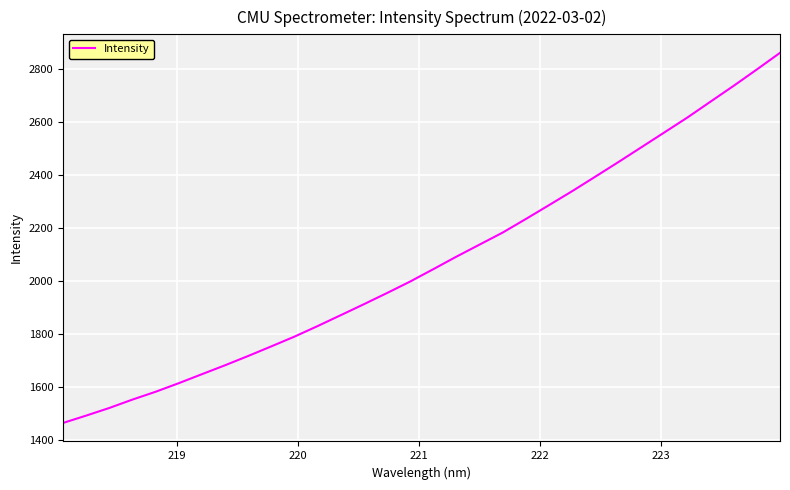

How many lines are shown in the chart?

1